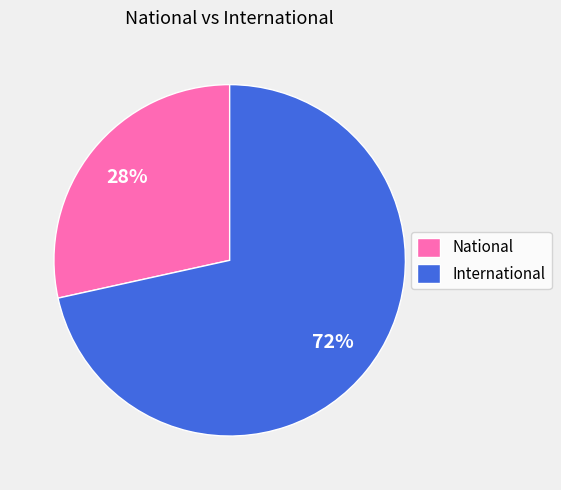

Is it true that National is 37% of the pie?

False